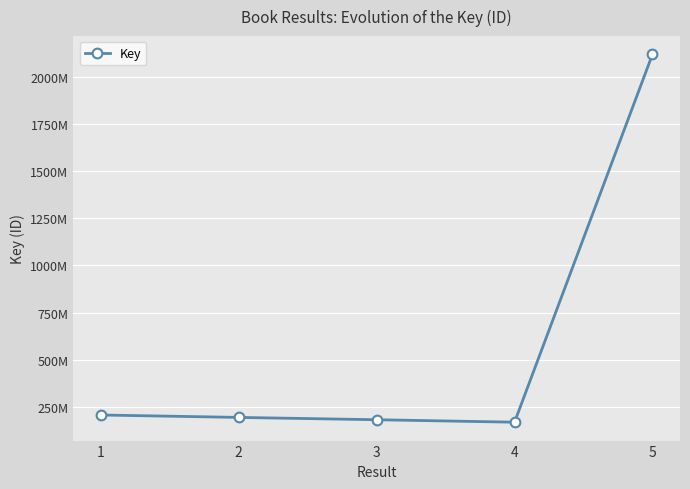

Is this an area chart (filled region under the line)?

No